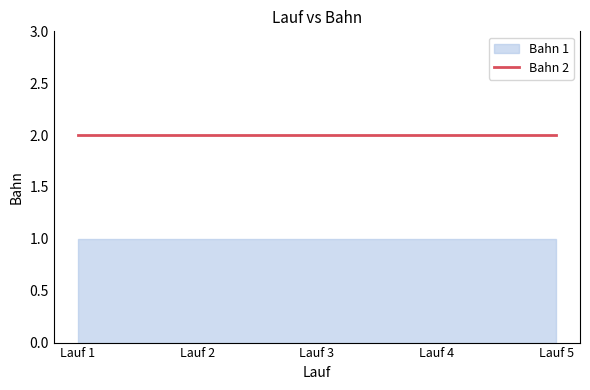

What is the total value across all series at Lauf 2?

3